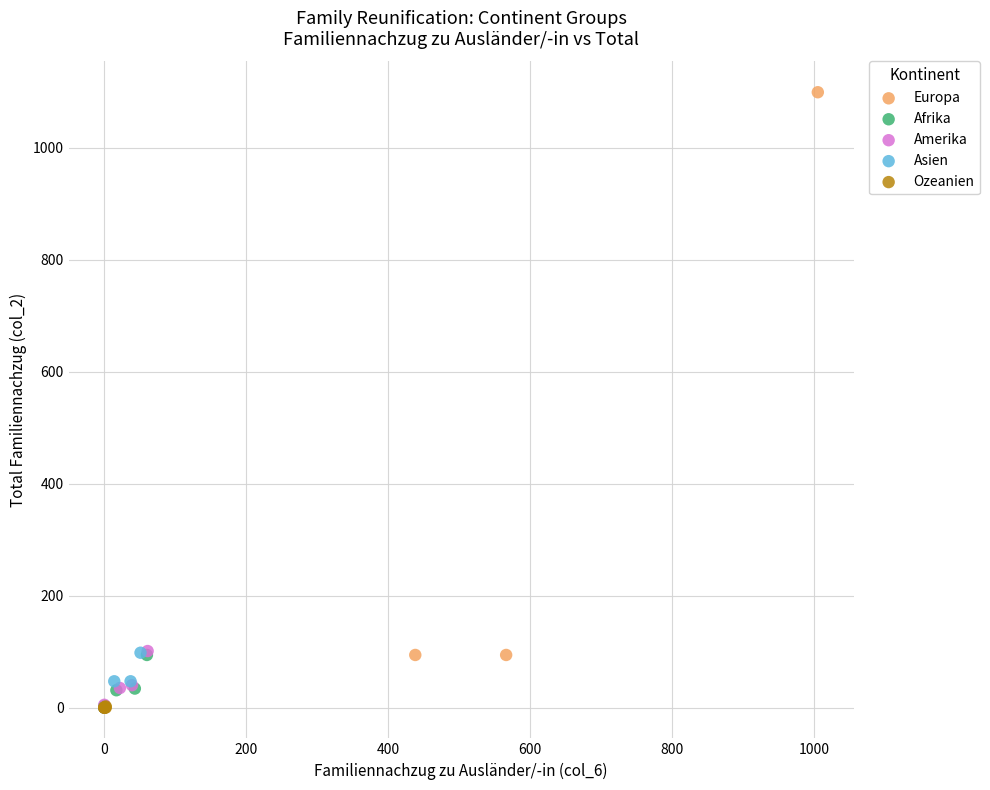

Which series has the widest spread of Y values?

Europa